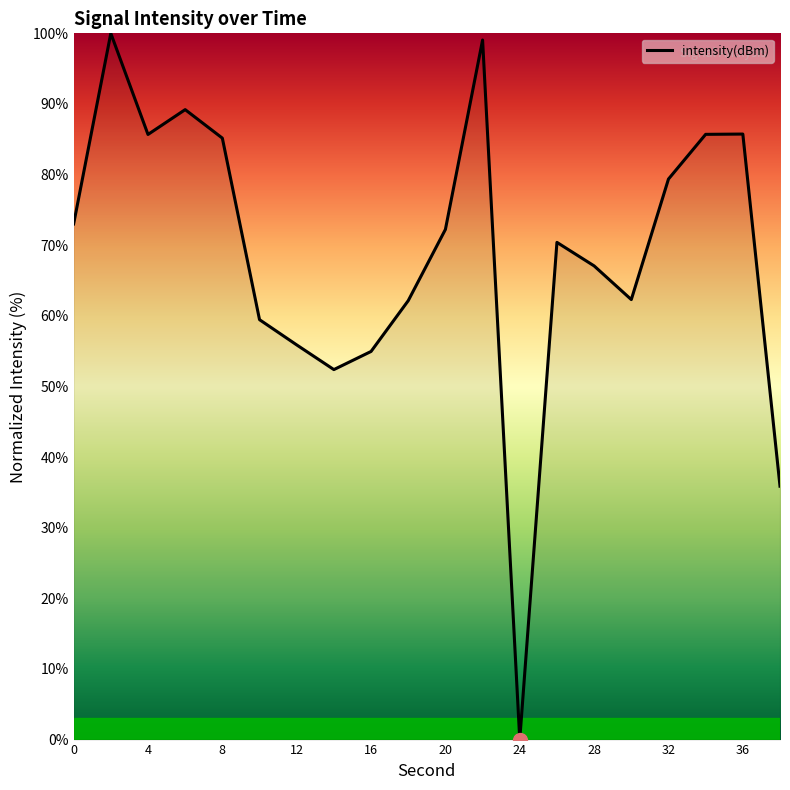

What is the difference between the maximum and minimum values?

100.0